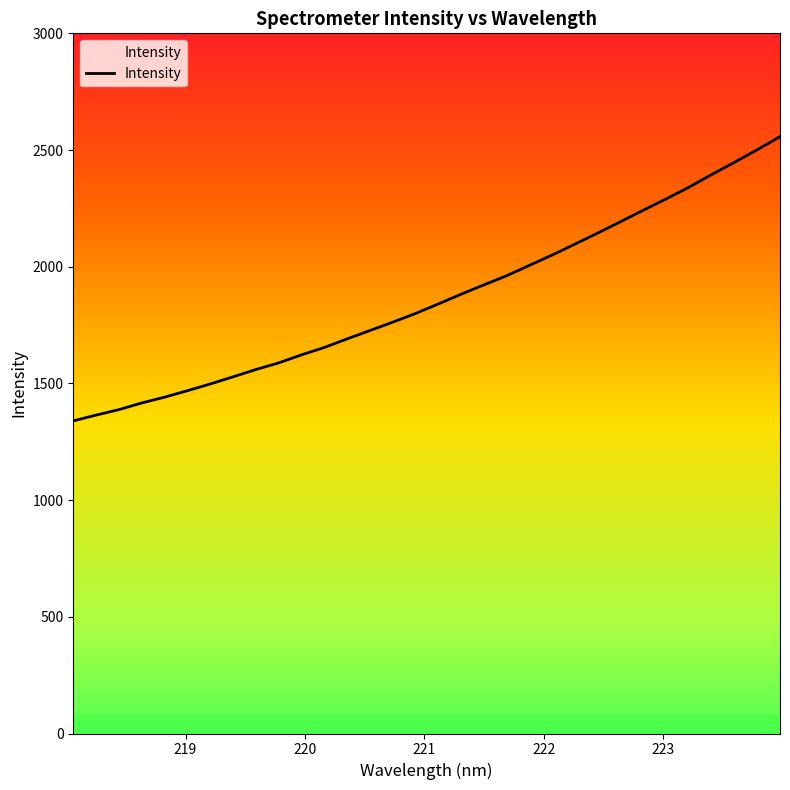

What is the difference between the second highest and second lowest values?

1136.9